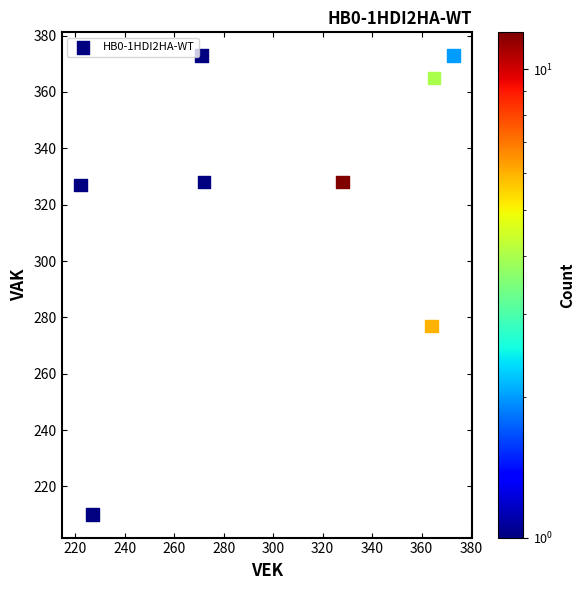

What Y value in the scatter plot is closest to 291?

277